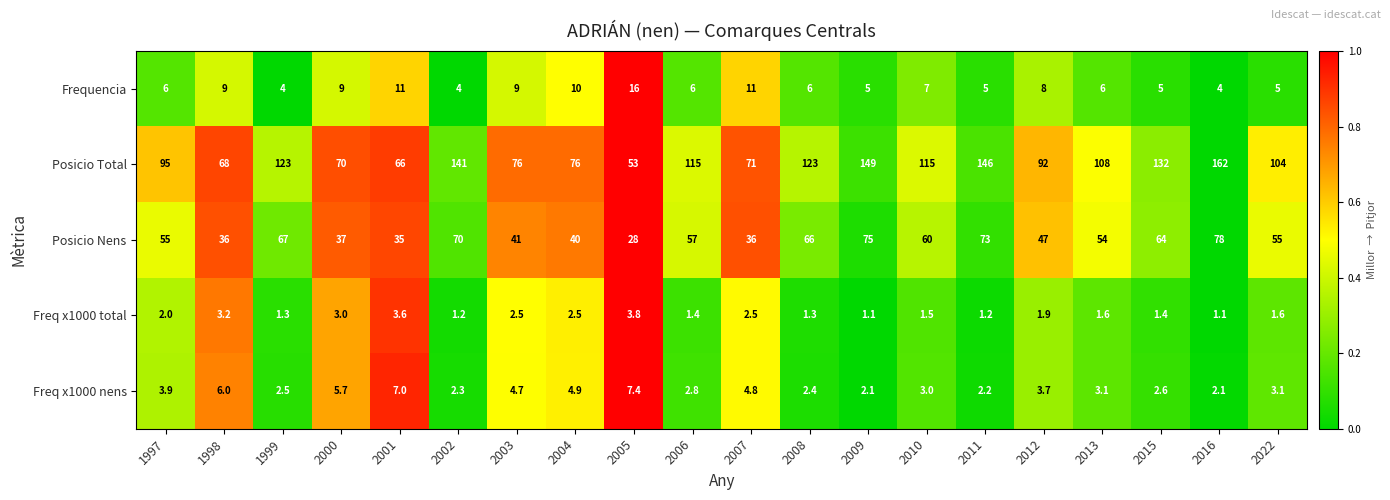

What is the difference between the Frequencia values at 2008 and 2007?

5.0